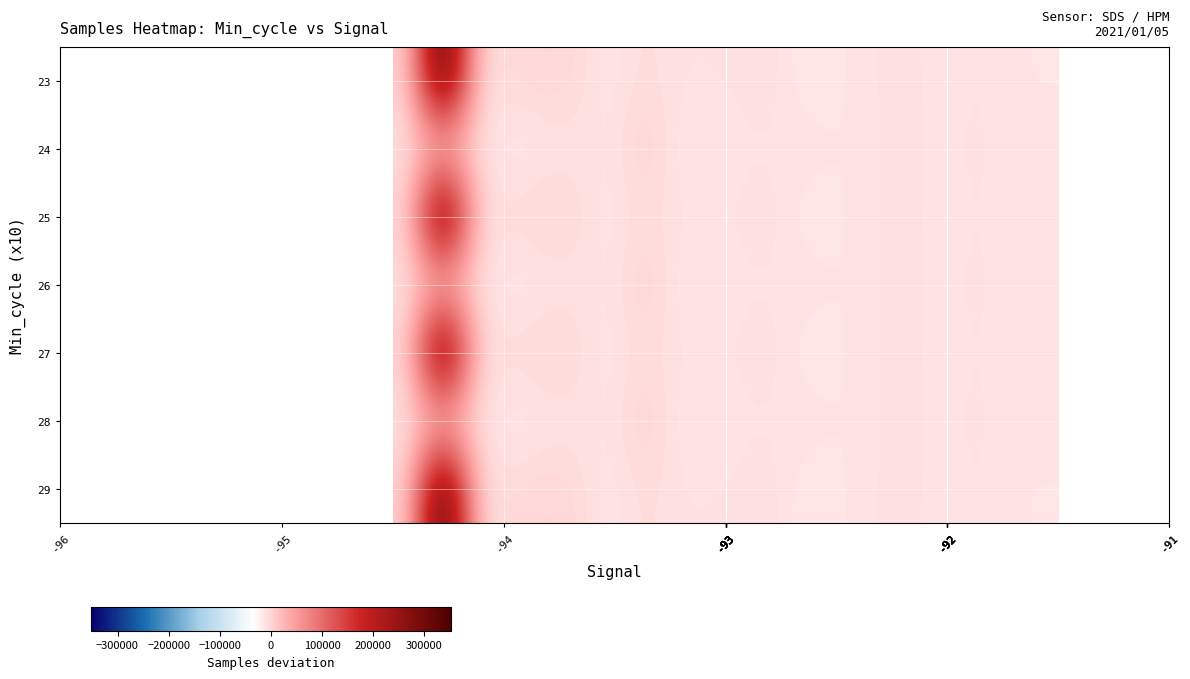

At how many categories does at least one series exceed 277457?

1